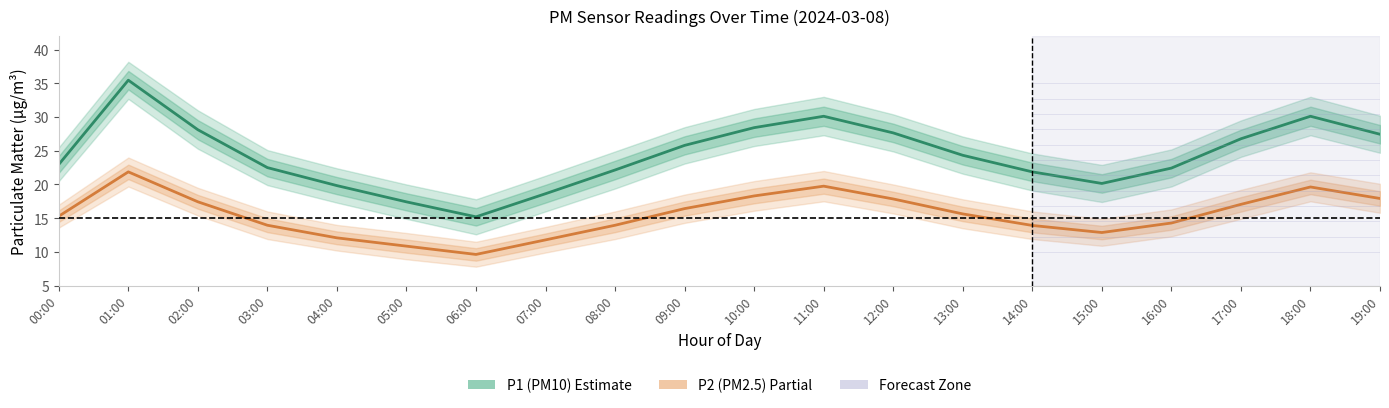

List the labels in order of P1 (PM10) value, smallest first.

06:00, 05:00, 07:00, 04:00, 15:00, 14:00, 08:00, 16:00, 03:00, 00:00, 13:00, 09:00, 17:00, 19:00, 12:00, 02:00, 10:00, 11:00, 18:00, 01:00